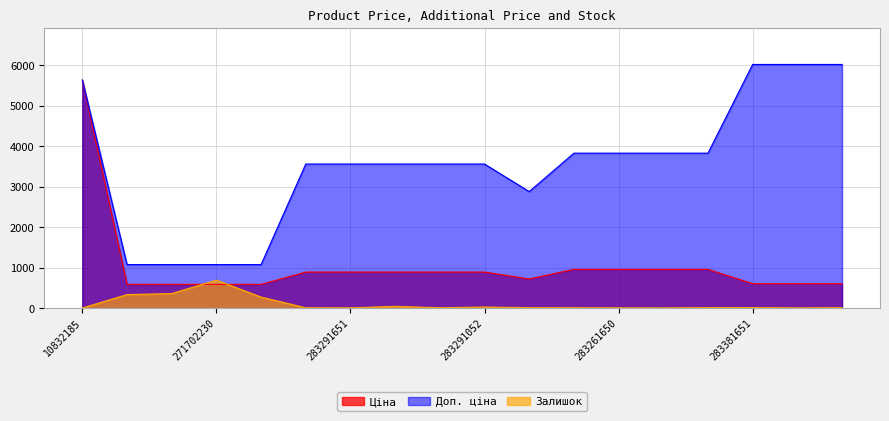

True or false: Ціна and Доп. ціна intersect in this chart.

False